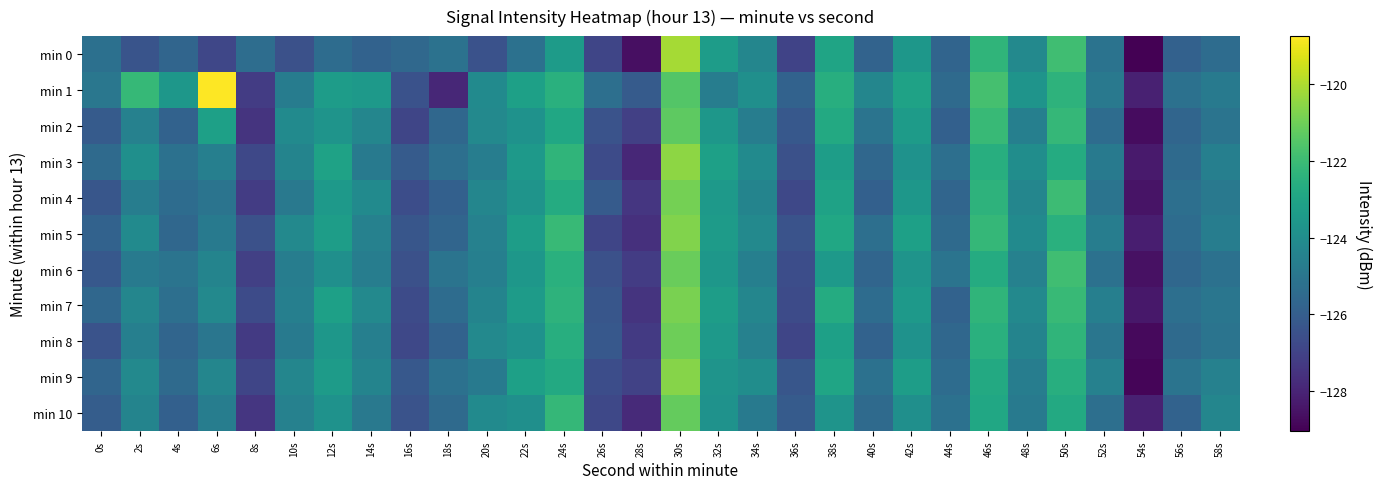

List the series in order of their peak value, highest first.

min 1, min 0, min 3, min 9, min 5, min 7, min 4, min 8, min 6, min 10, min 2